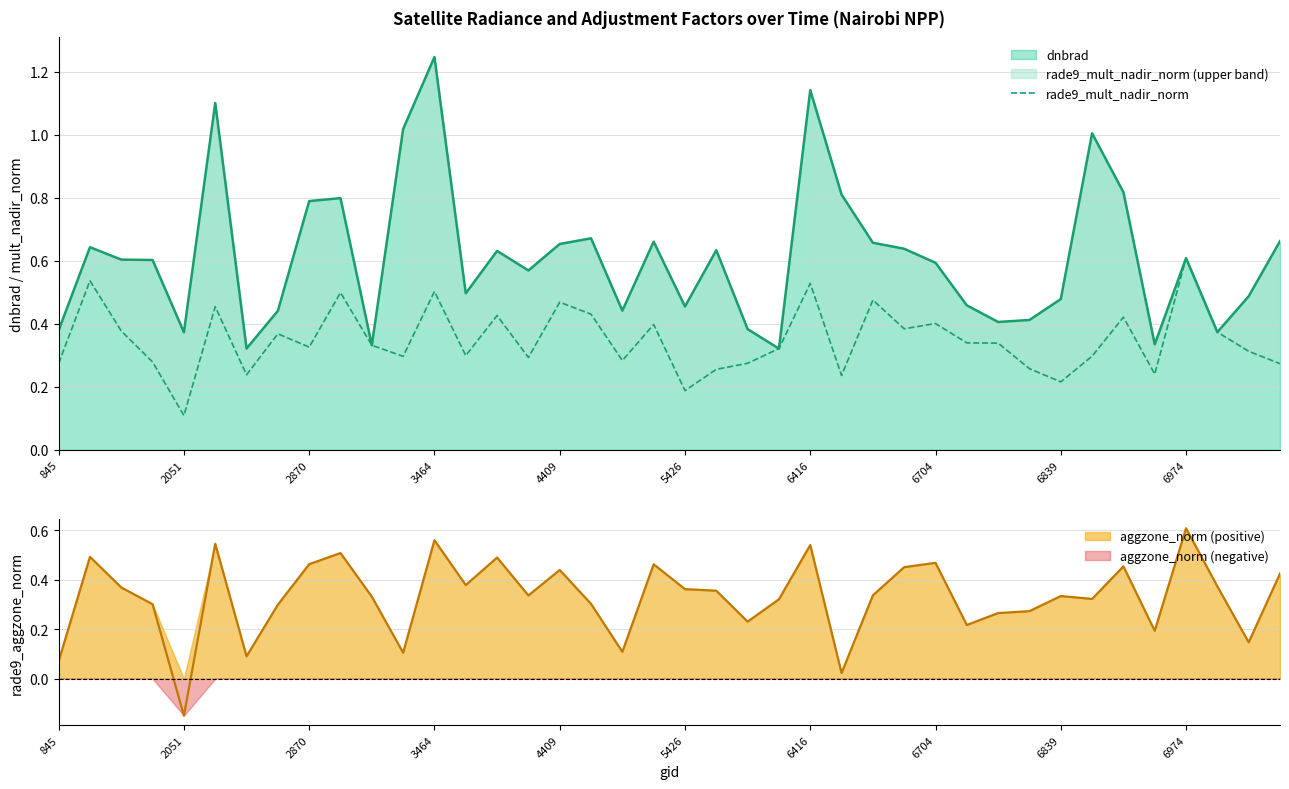

The value at 6974 is 0.6. True or false?

True